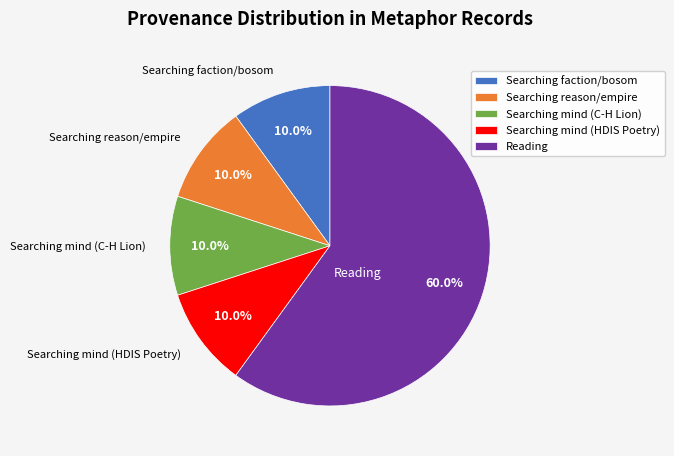

Does Searching mind (C-H Lion) represent more than half of the total?

No